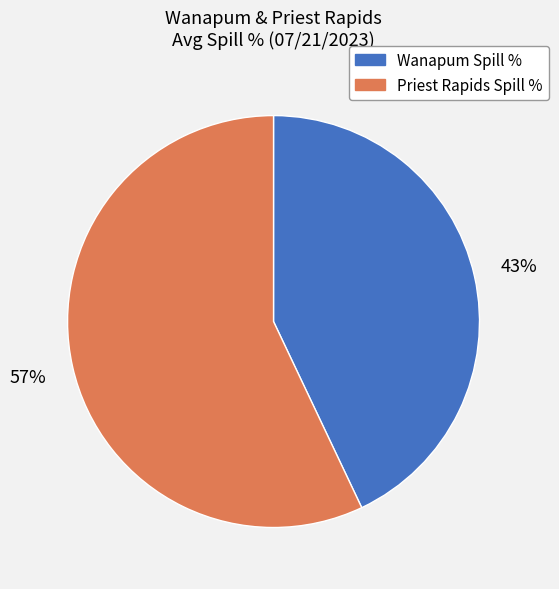

Is the sum of Priest Rapids Spill % and Wanapum Spill % greater than half?

Yes